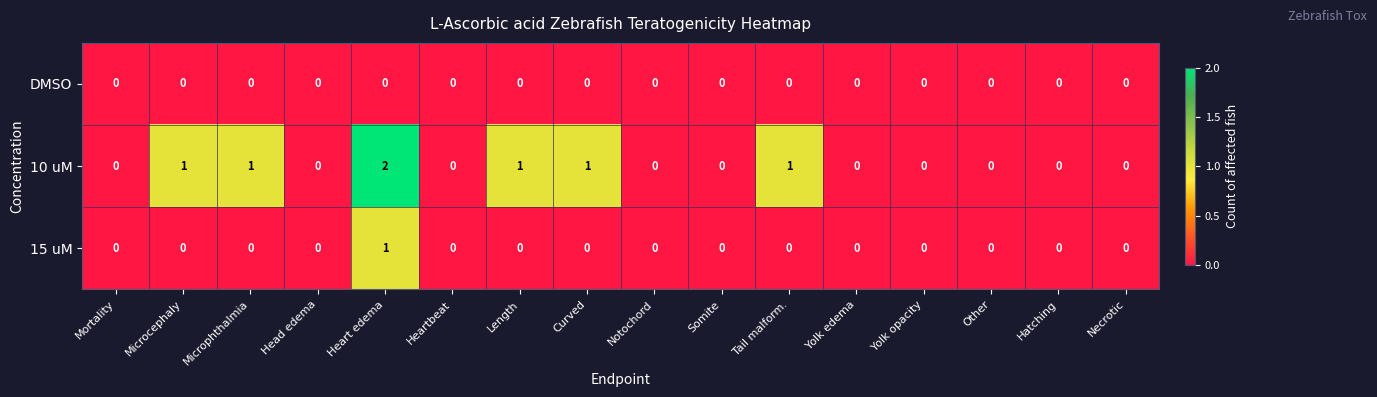

Which series has the largest range (max minus min)?

10 uM